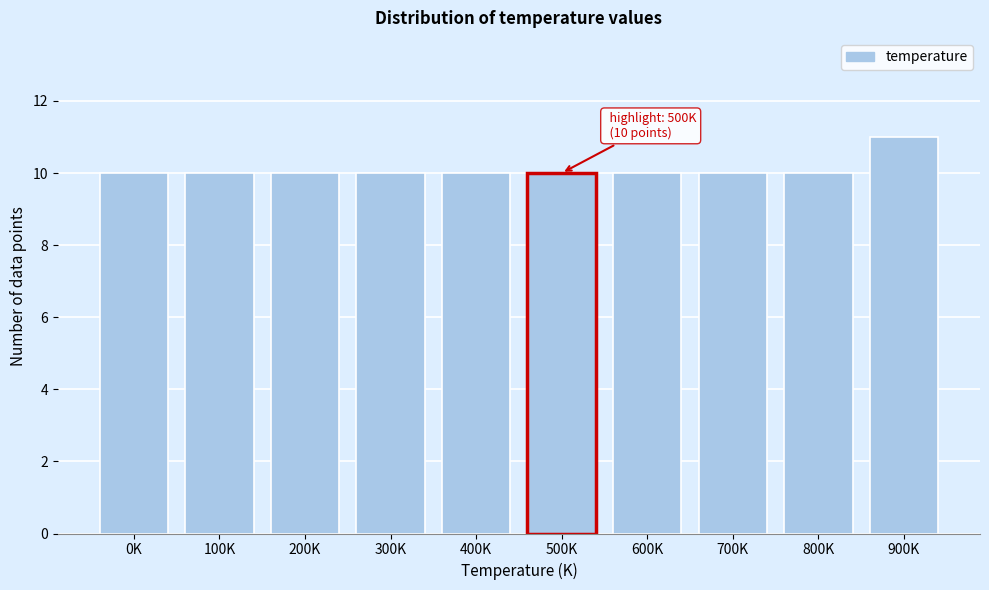

Reading left to right, extract all data points from this chart.

10	10	10	10	10	10	10	10	10	11